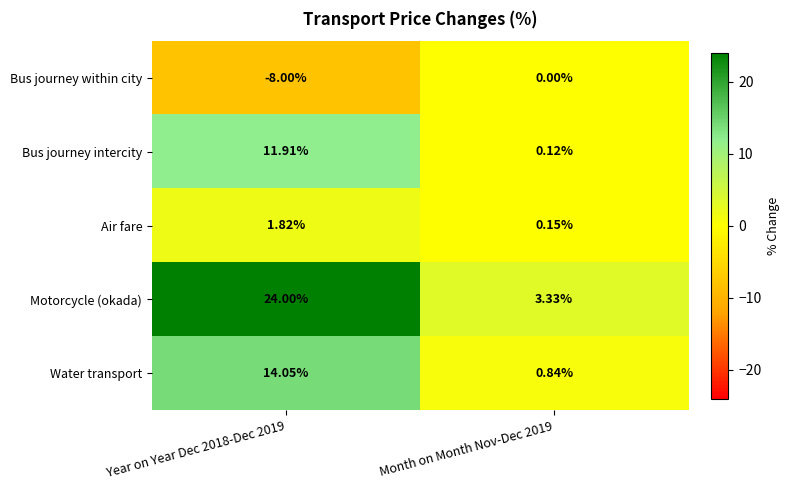

At how many categories does at least one series exceed 0?

2